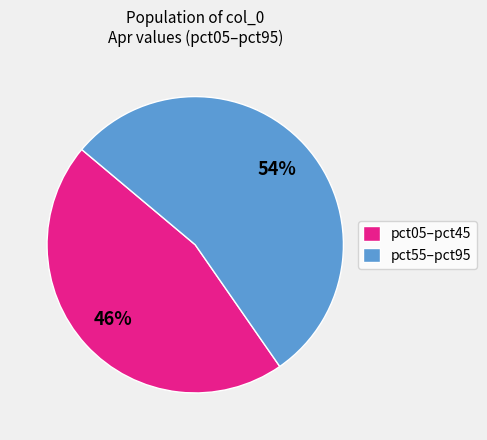

Rank the categories by value from lowest to highest.

pct05–pct45, pct55–pct95